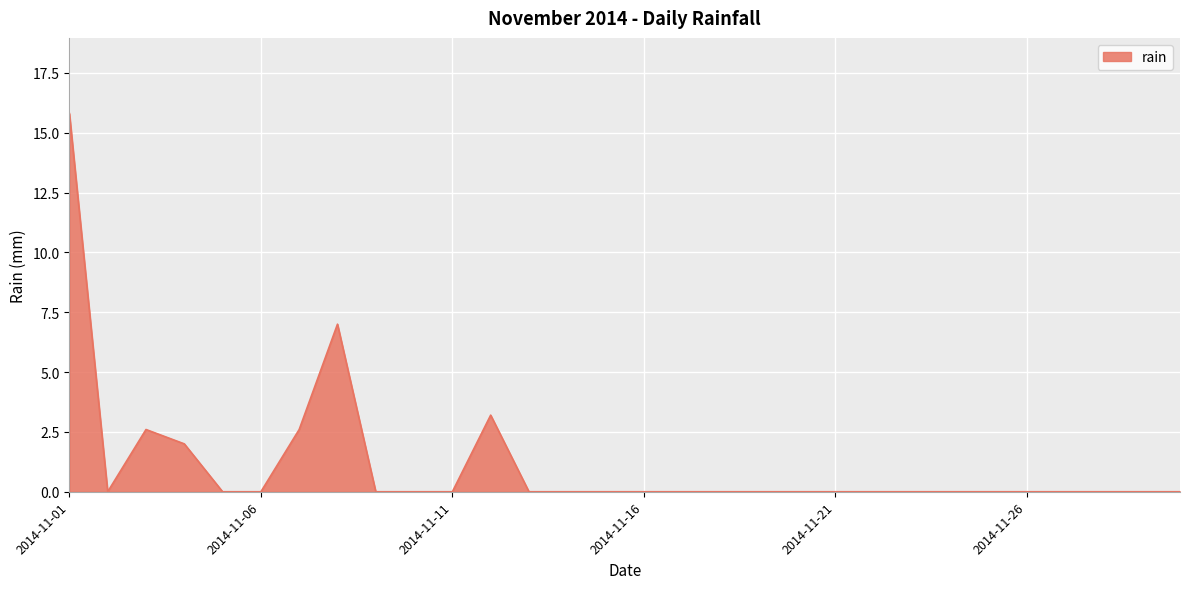

Reading left to right, what are all the values shown in this chart?

15.8	0.0	2.6	2.0	0.0	0.0	2.6	7.0	0.0	0.0	0.0	3.2	0.0	0.0	0.0	0.0	0.0	0.0	0.0	0.0	0.0	0.0	0.0	0.0	0.0	0.0	0.0	0.0	0.0	0.0